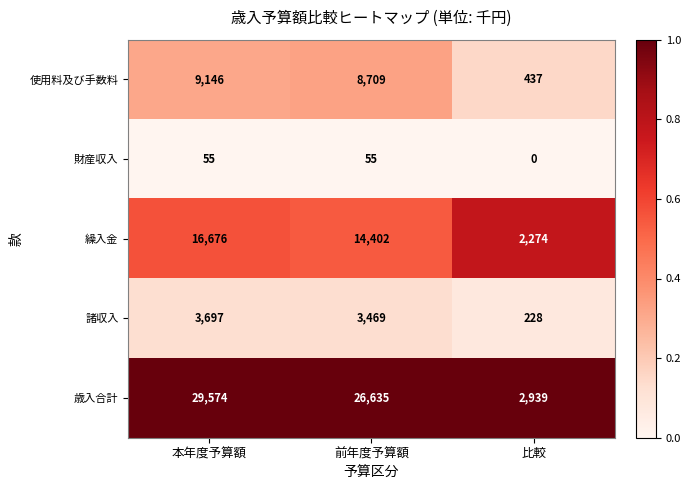

The value of 歳入合計 at 前年度予算額 is 6789. True or false?

False